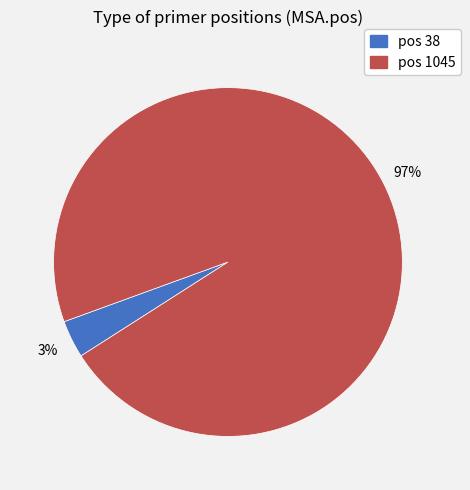

To the nearest percent, what is the average slice percentage?

50%